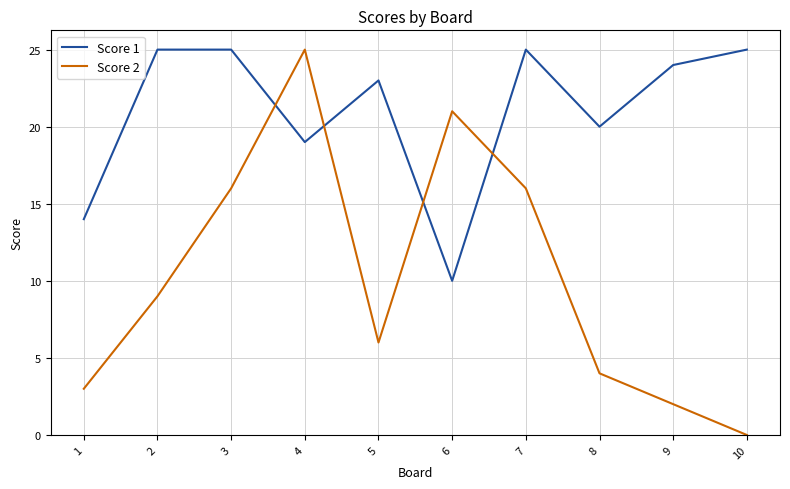

How many times do Score 2 and Score 1 cross each other?

4